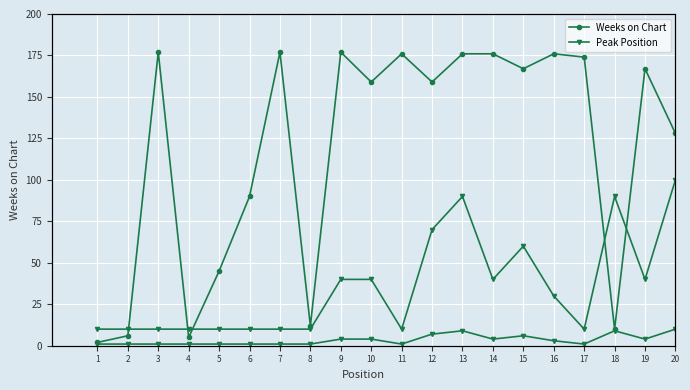

What is the spread (max minus min) of values at 5?

44